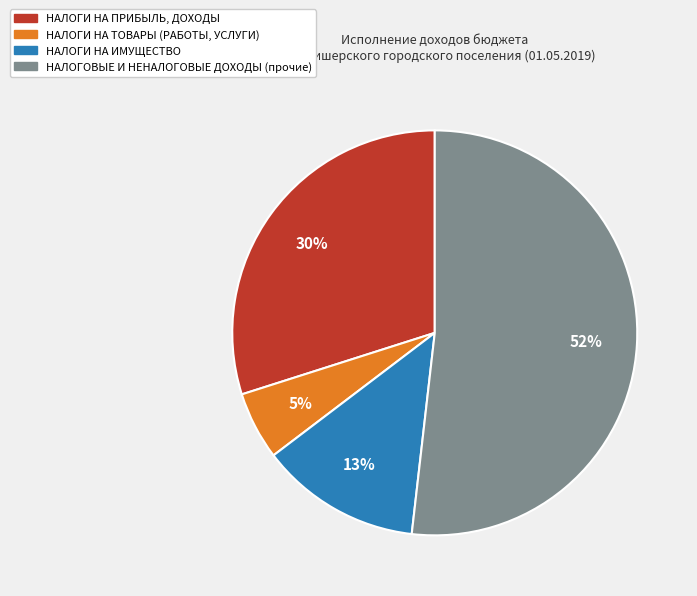

Does any single category account for the majority?

Yes